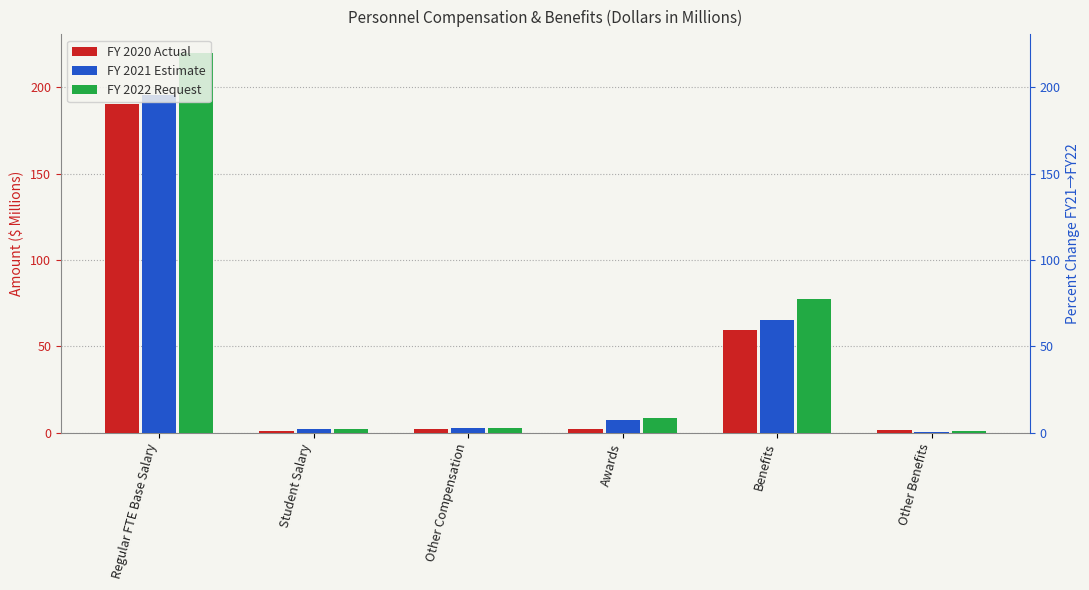

What is the difference between the highest and lowest values at Other Benefits?

0.9